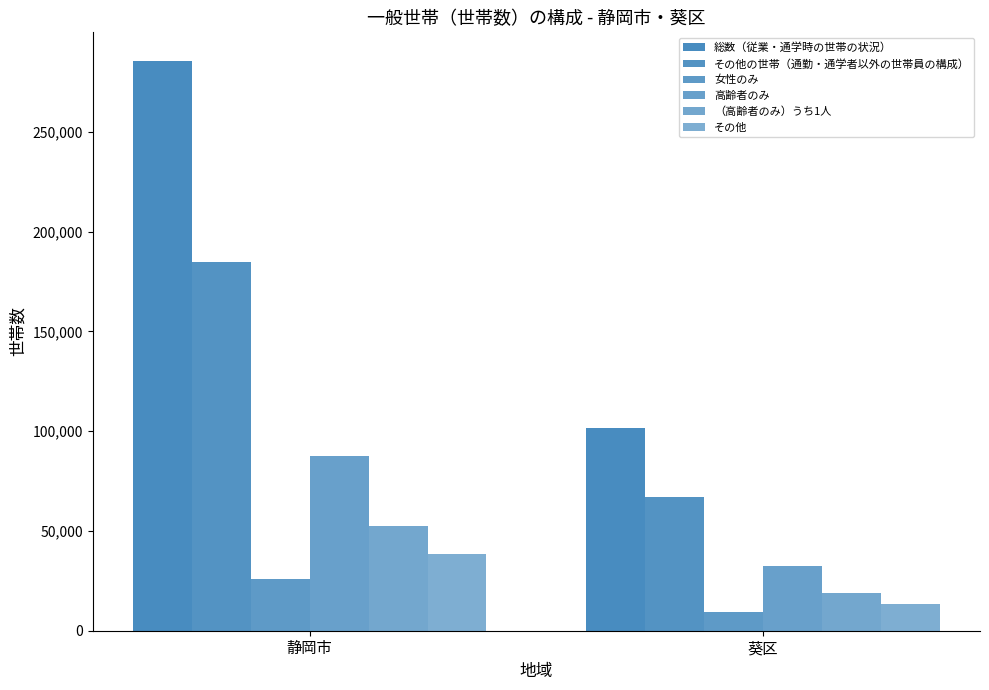

What is the average value of the 高齢者のみ series?

59970